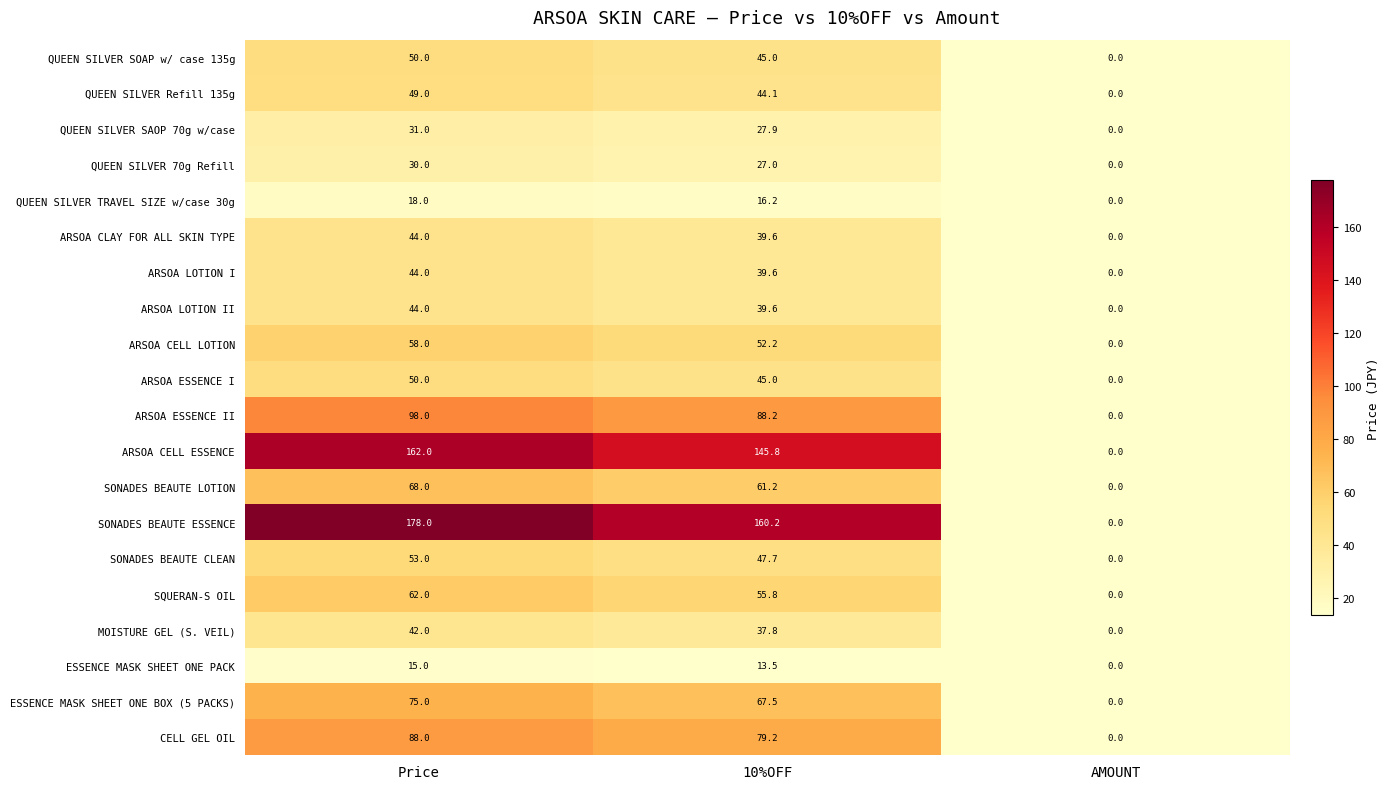

What is the sum of the ARSOA CELL ESSENCE values at 10%OFF and Price?

307.8